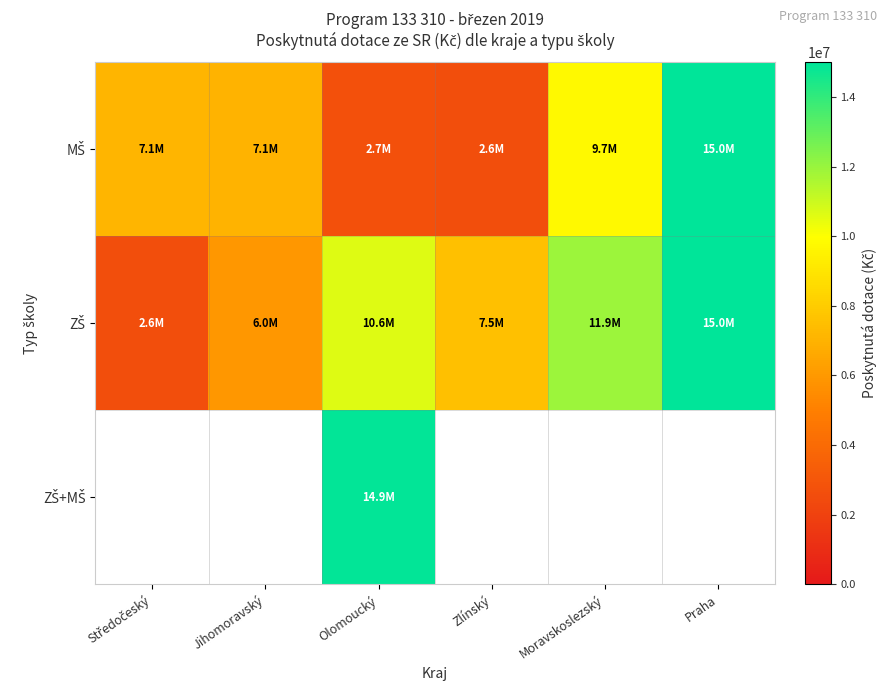

Read the MŠ value at Olomoucký.

2734347.0